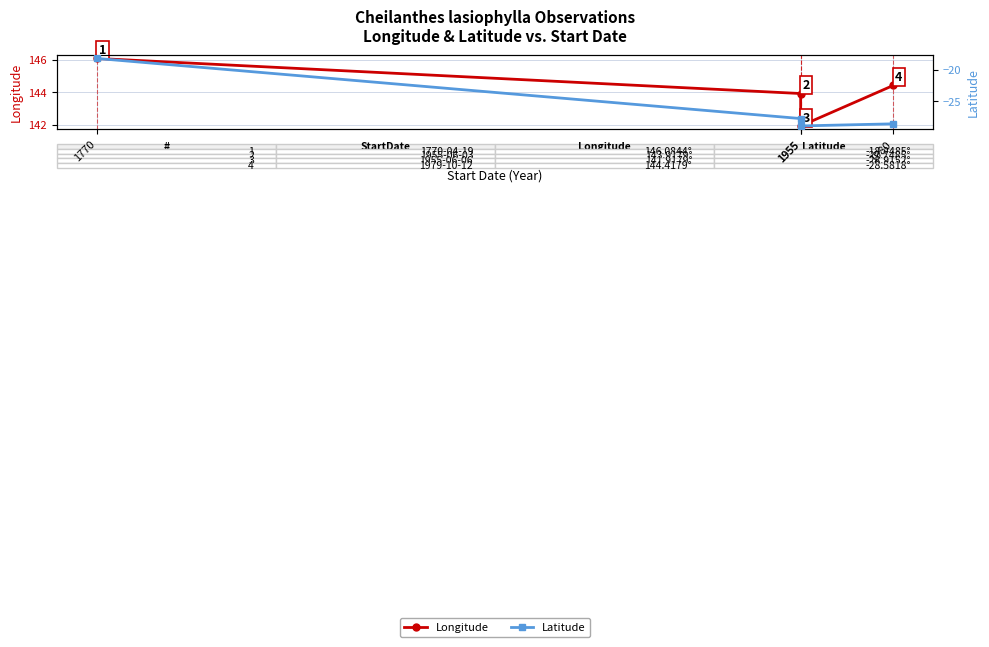

Which has a higher value, 1955 or 1955?

1955